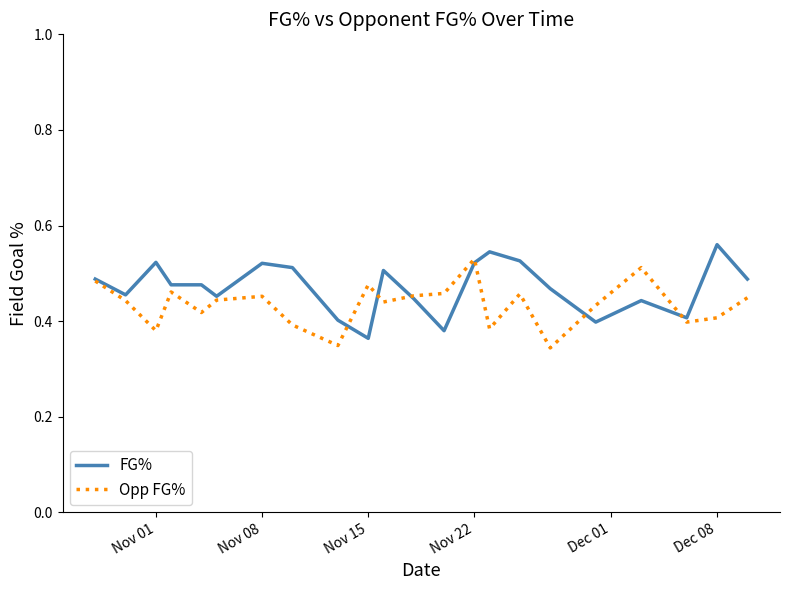

Does the chart have visible grid lines?

No